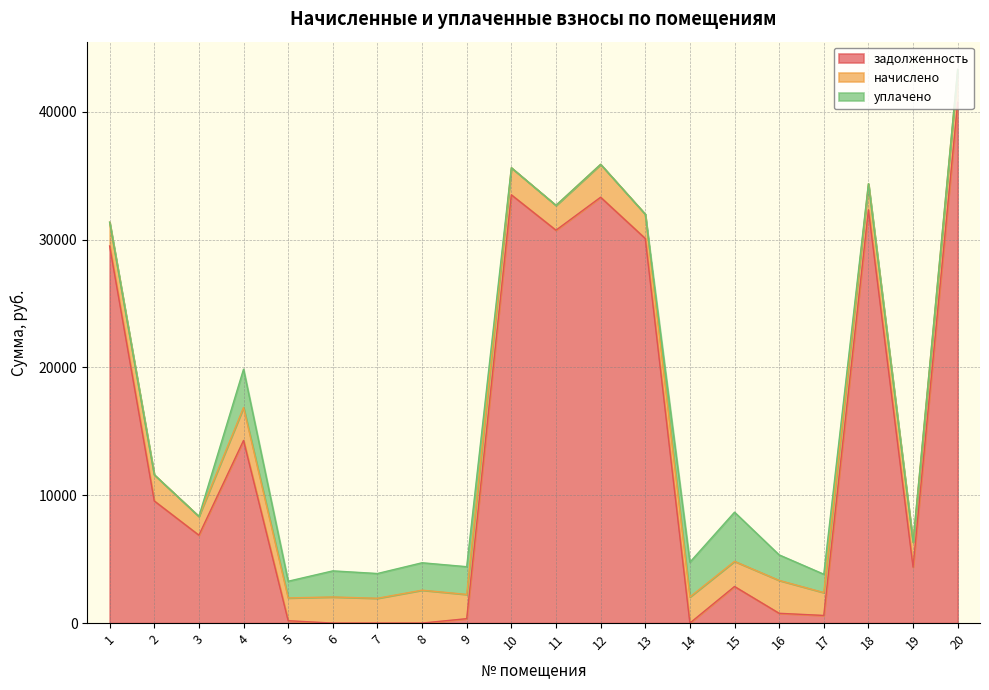

List the labels in order of задолженность value, smallest first.

7, 8, 6, 14, 5, 9, 17, 16, 15, 19, 3, 2, 4, 1, 13, 11, 18, 12, 10, 20